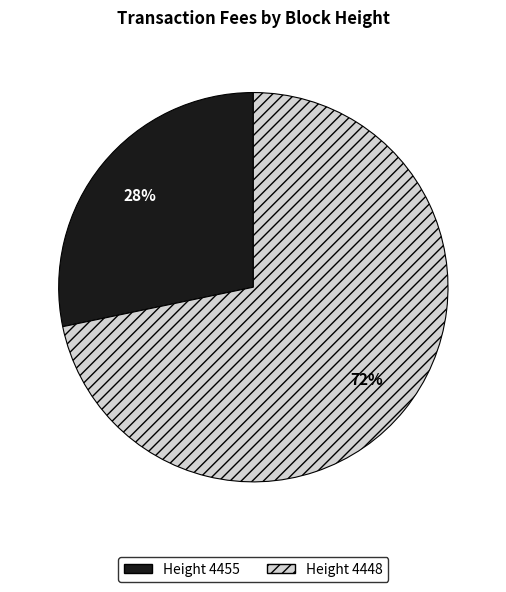

How many segments does this pie chart have?

2